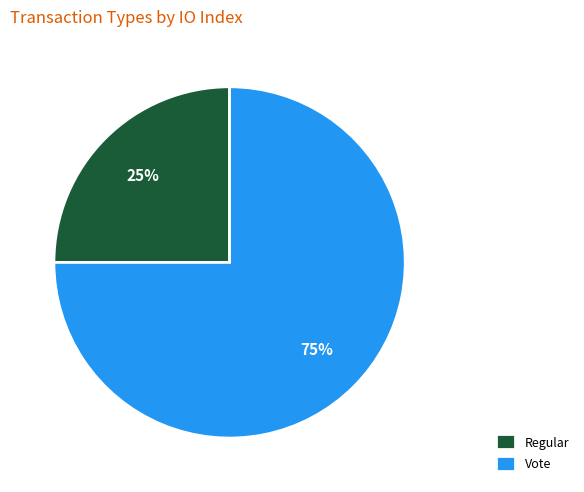

Combined, do Vote and Regular account for over 50%?

Yes